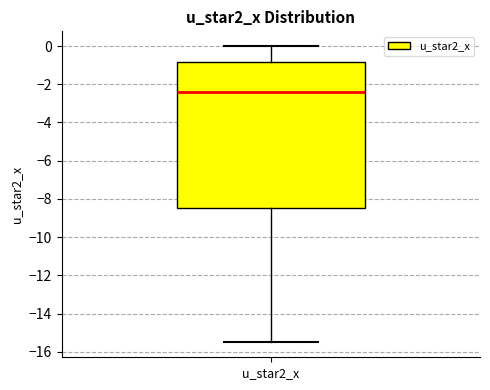

Transcribe this box plot: give where the median line is, the range the box spans, and where the two whiskers end, as read against the y-axis. The values are not printed on the chart, so give them approximately, as read against the axis.

median -2.4, box -8.4 to -0.8, whiskers -15.6 to 0.0